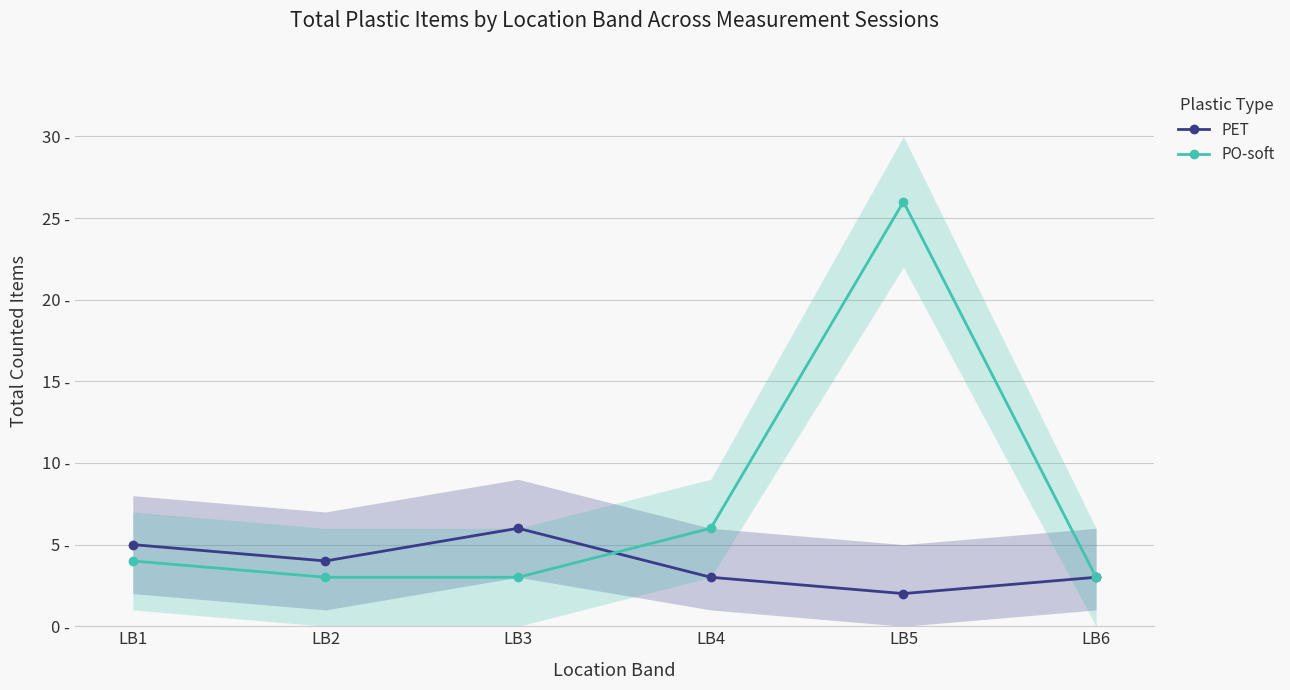

Reading left to right, what are all the values shown in this chart?

PET: 5	4	6	3	2	3
PO-soft: 4	3	3	6	26	3